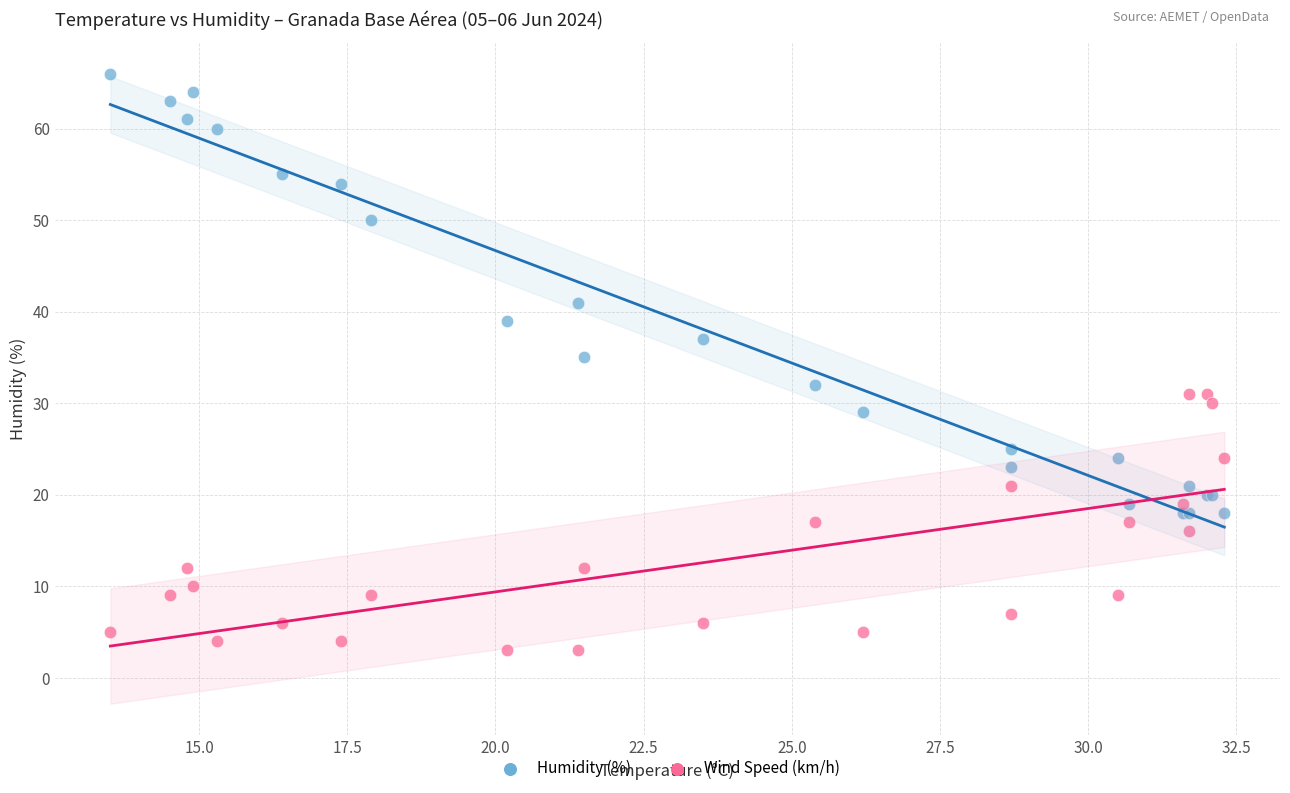

Which series has the largest Y range (max minus min)?

Humidity (%)